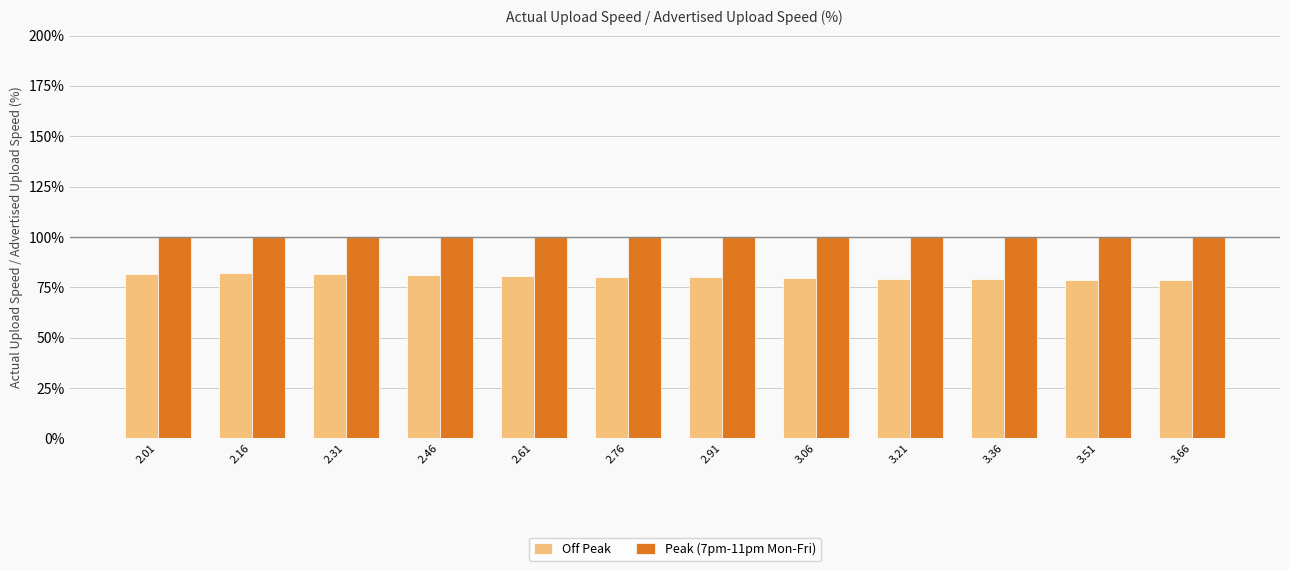

What is the value of the Peak (7pm-11pm Mon-Fri) bar at the 8th from the left?

100.0